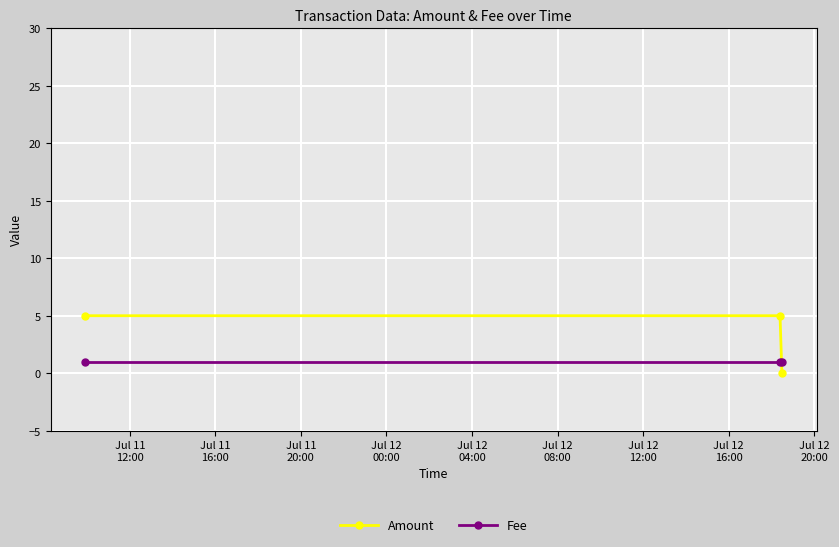

Reading left to right, extract all data points from this chart.

Amount: 5	5	0
Fee: 1	1	1